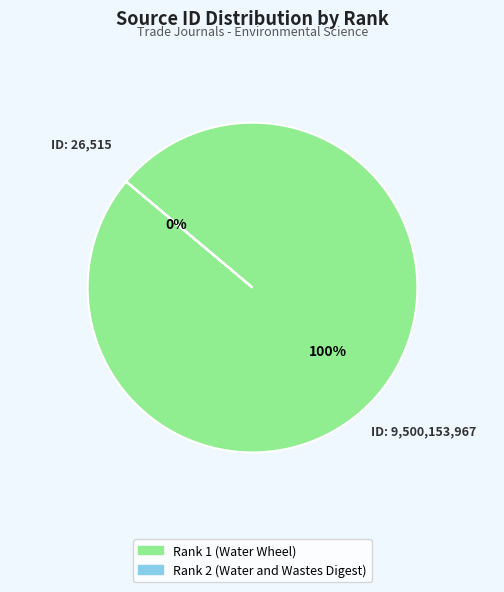

To the nearest percent, what percentage of the pie is Rank 1 (Water Wheel)?

100%